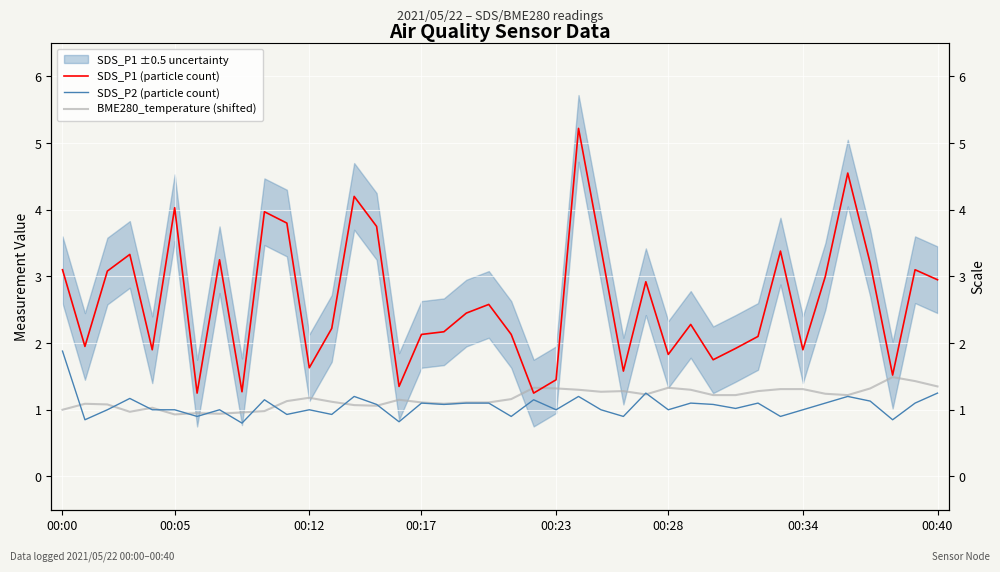

Which has a higher value, 24 or 15?

24